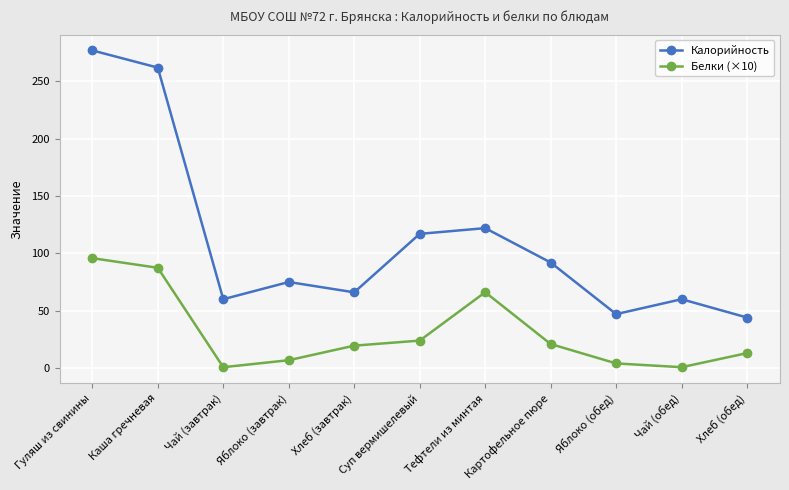

In Калорийность, how many points are higher than both neighbors (excluding endpoints)?

3